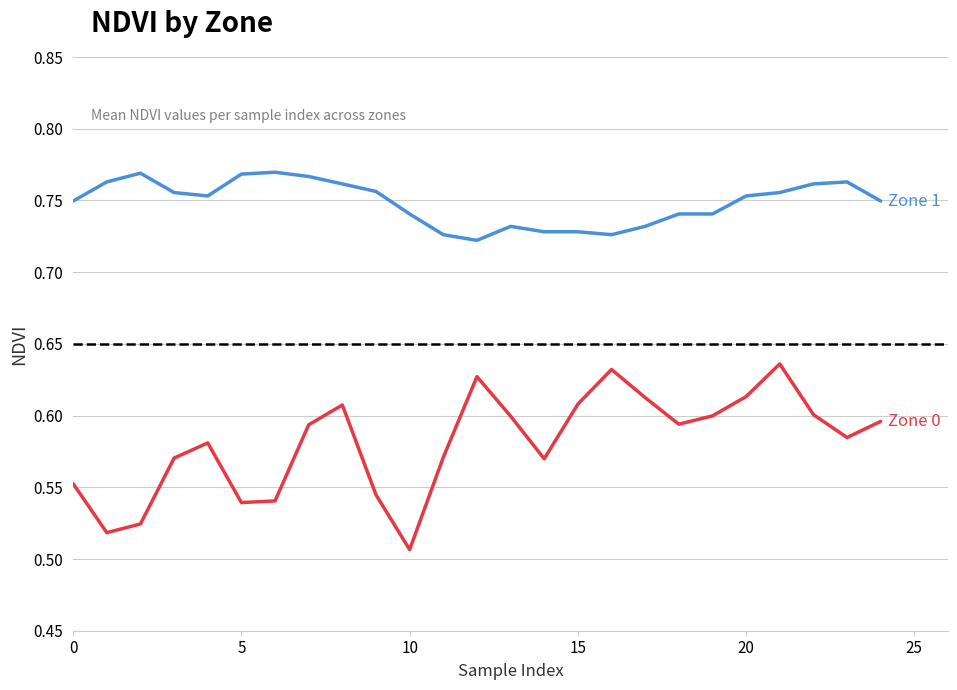

How many lines are shown in the chart?

2